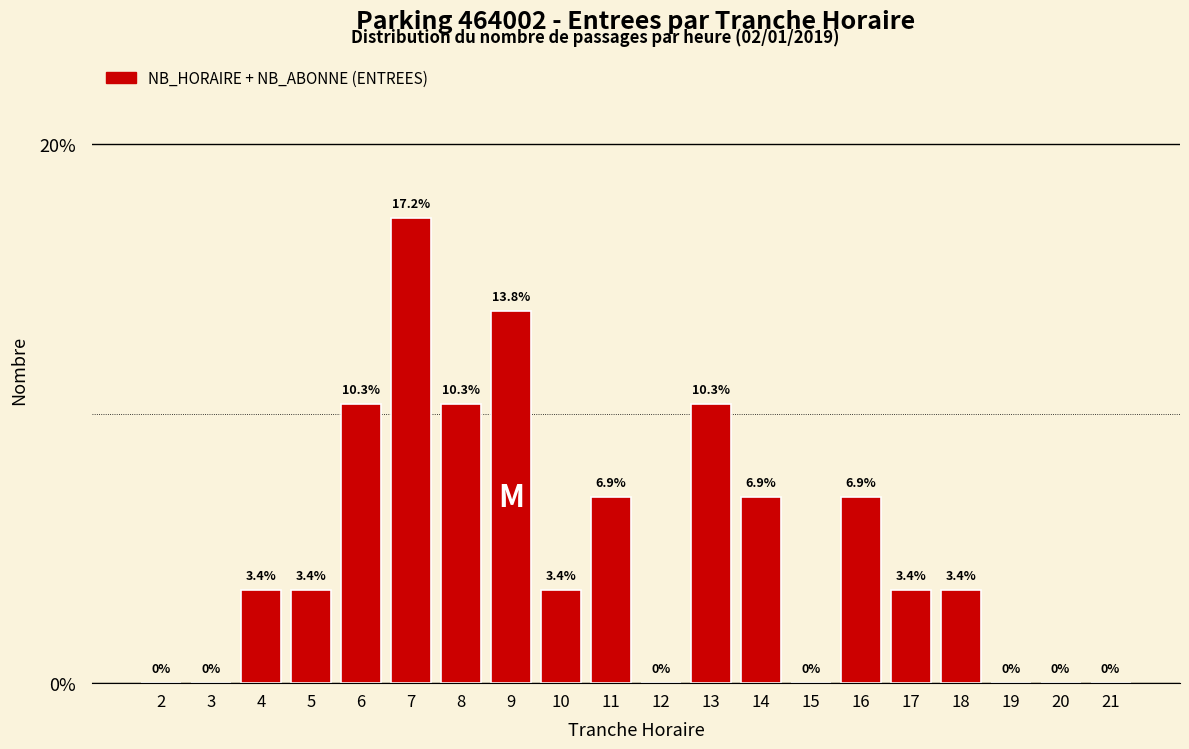

Reading left to right, extract all data points from this chart.

2=0.0	3=0.0	4=3.4	5=3.4	6=10.3	7=17.2	8=10.3	9=13.8	10=3.4	11=6.9	12=0.0	13=10.3	14=6.9	15=0.0	16=6.9	17=3.4	18=3.4	19=0.0	20=0.0	21=0.0